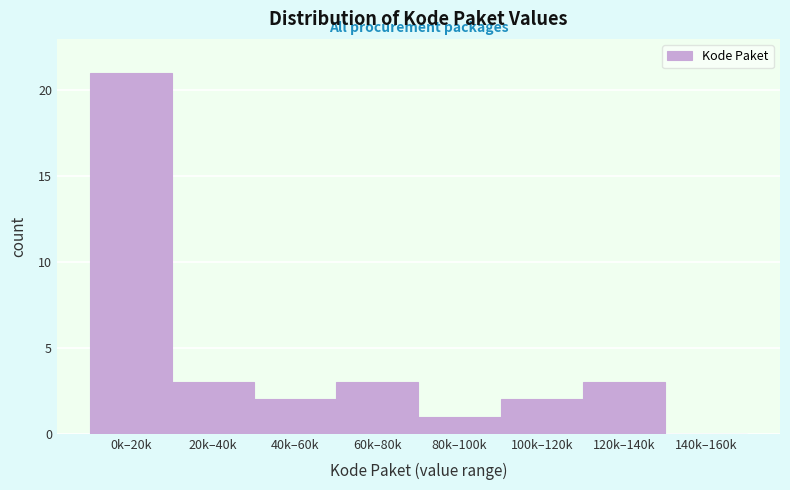

What is the greatest value displayed?

21